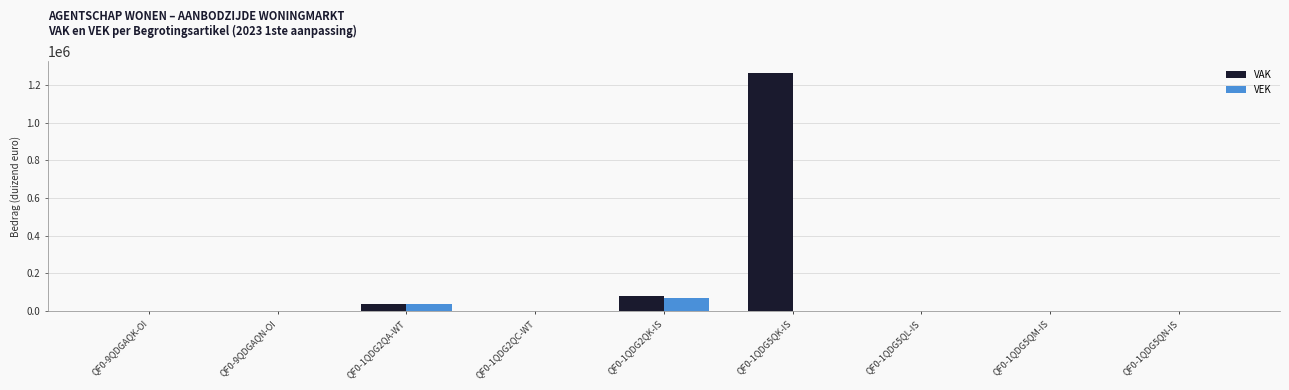

Which series changed the most between QF0-1QDG2QK-IS and QF0-1QDG5QK-IS?

VAK